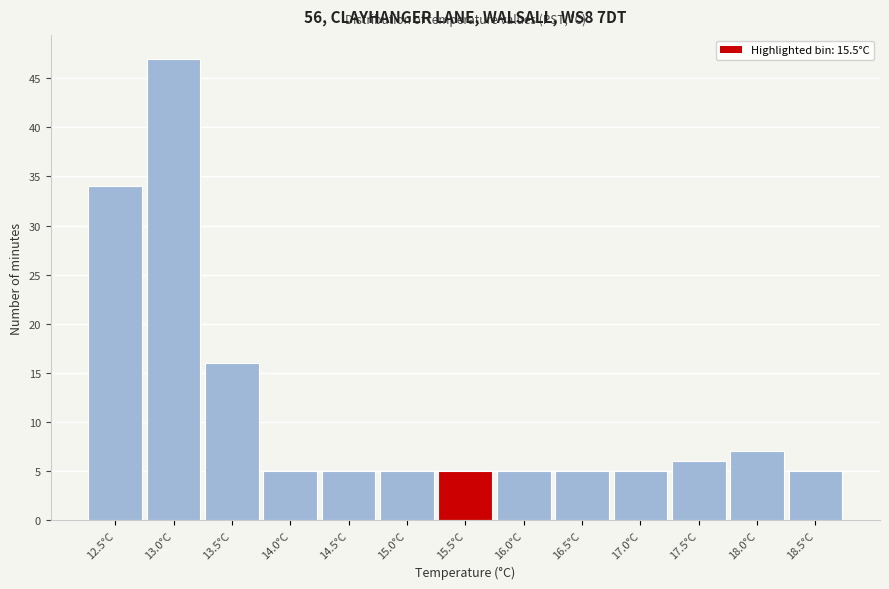

Reading left to right, extract all data points from this chart.

12.5°C=34	13.0°C=47	13.5°C=16	14.0°C=5	14.5°C=5	15.0°C=5	15.5°C=5	16.0°C=5	16.5°C=5	17.0°C=5	17.5°C=6	18.0°C=7	18.5°C=5